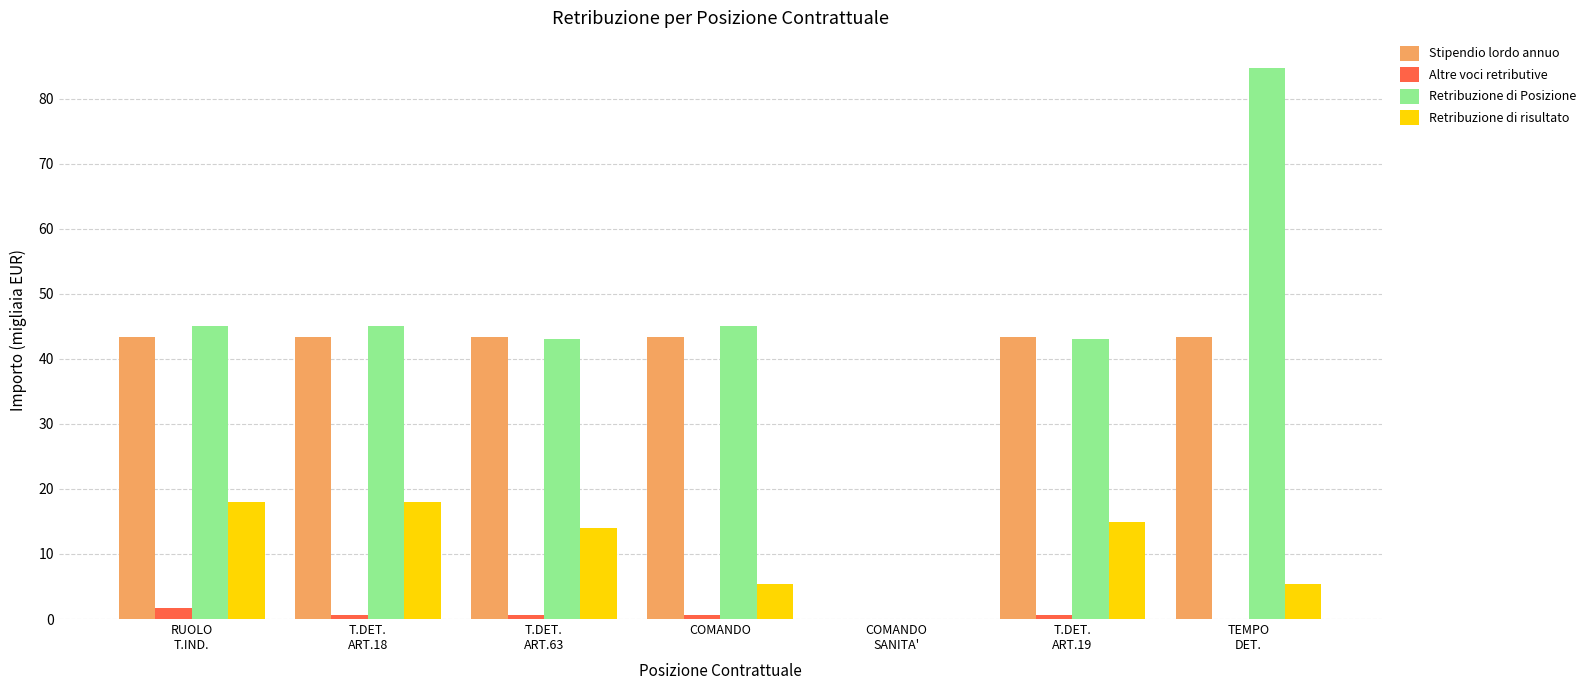

What are all the series names shown in the legend?

Stipendio lordo annuo, Altre voci retributive, Retribuzione di Posizione, Retribuzione di risultato